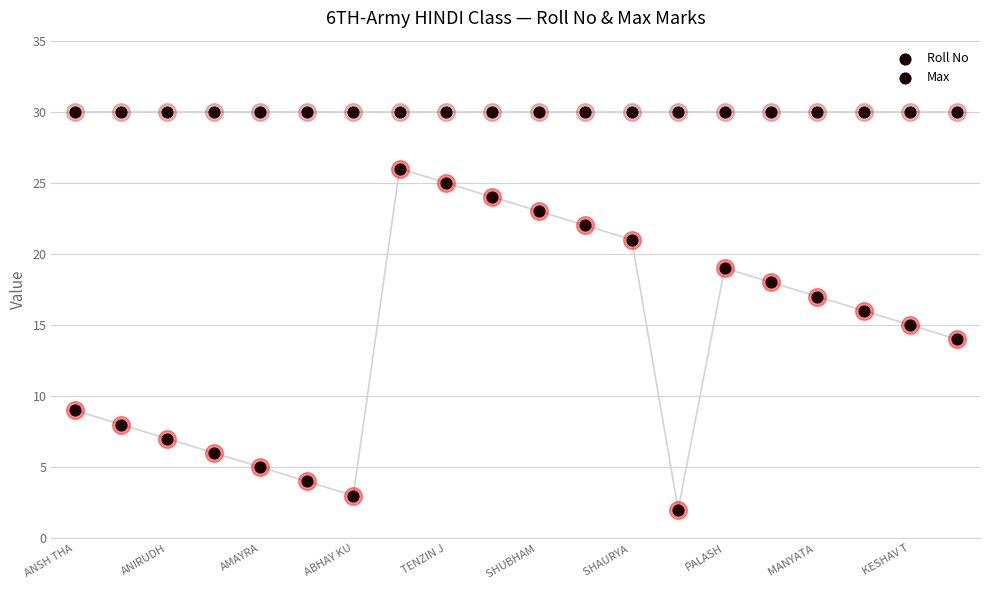

Which series contains the highest Y value?

Max